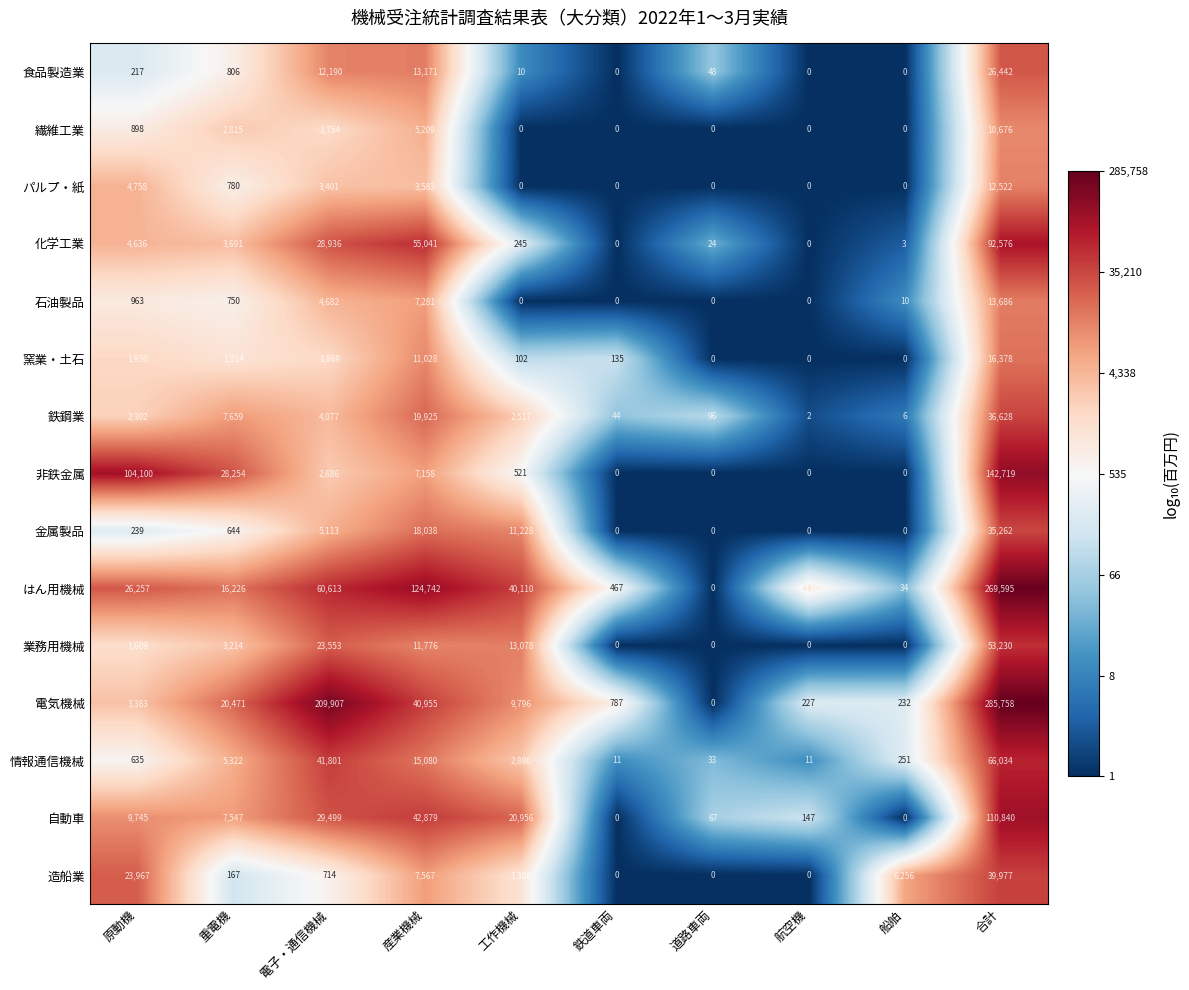

At 重電機, list the series in order from largest to smallest.

非鉄金属, 電気機械, はん用機械, 鉄鋼業, 自動車, 情報通信機械, 化学工業, 業務用機械, 繊維工業, 窯業・土石, 食品製造業, パルプ・紙, 石油製品, 金属製品, 造船業